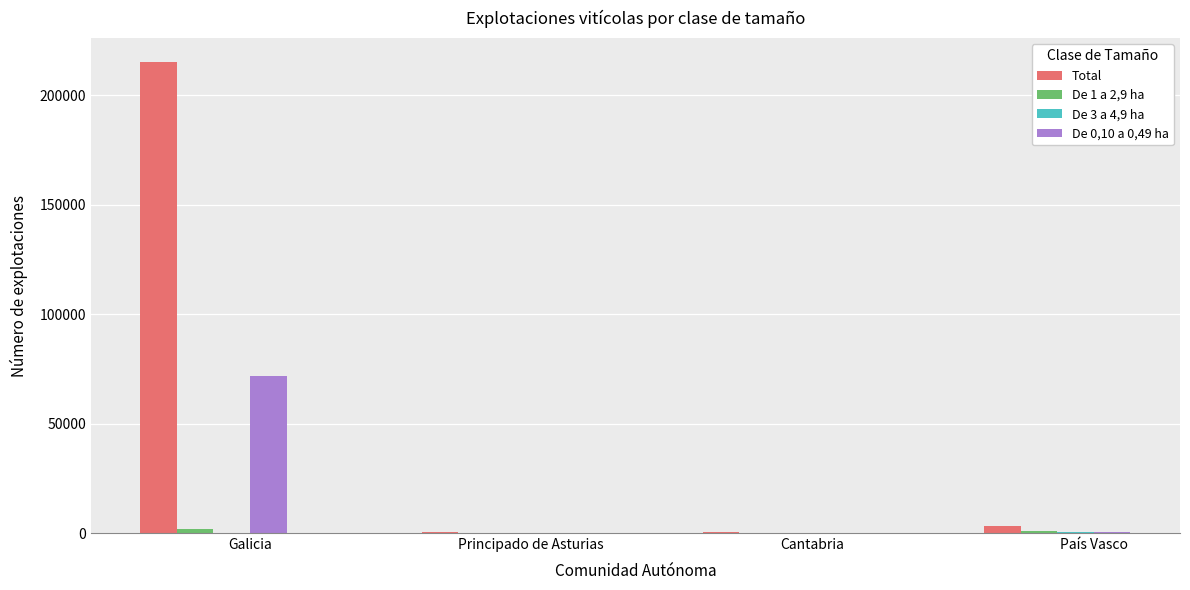

Which label corresponds to the largest value in the chart?

Galicia